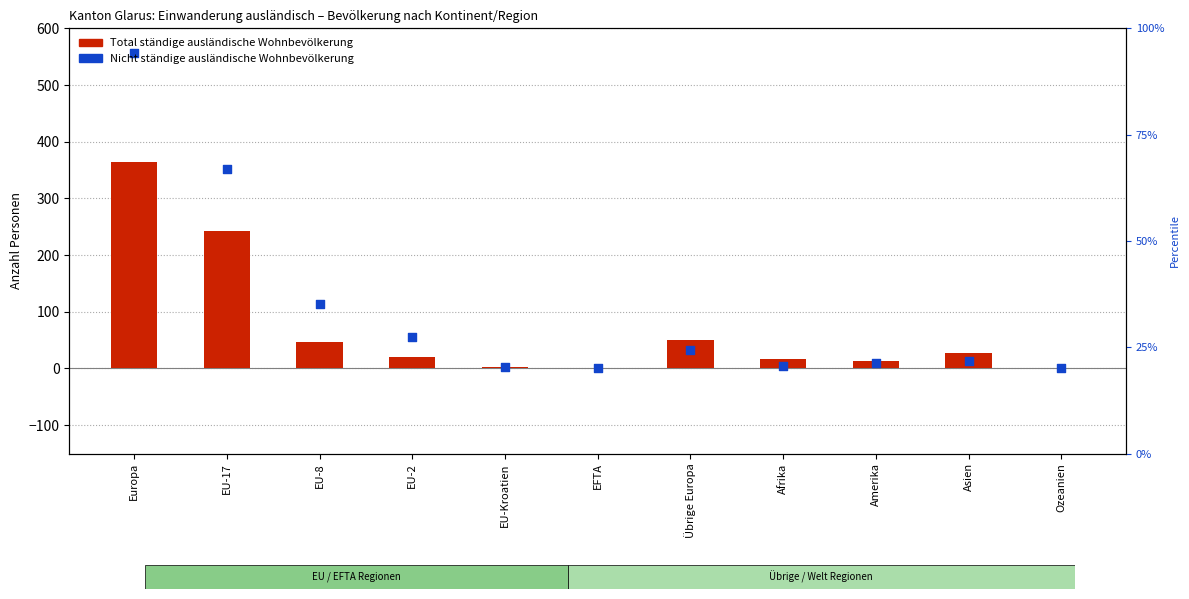

At which category is the sum across all series the highest?

Europa